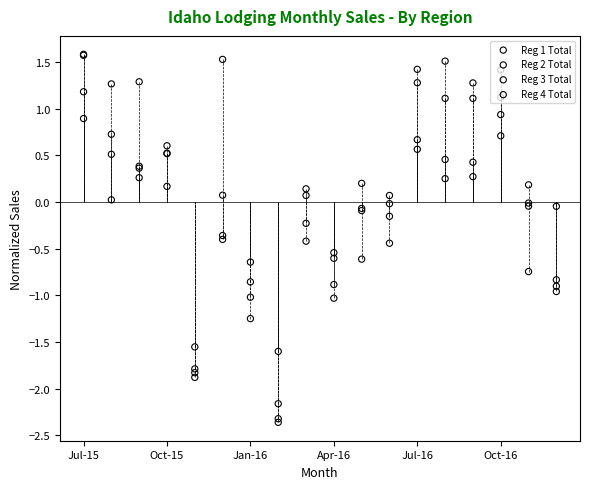

At how many categories does at least one series exceed -1?

16